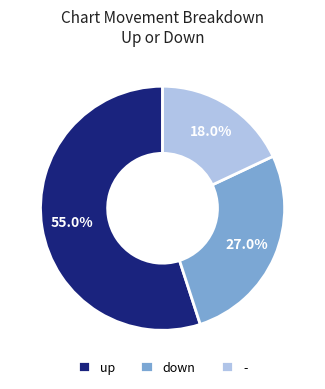

Which category has the smallest portion of the pie?

-